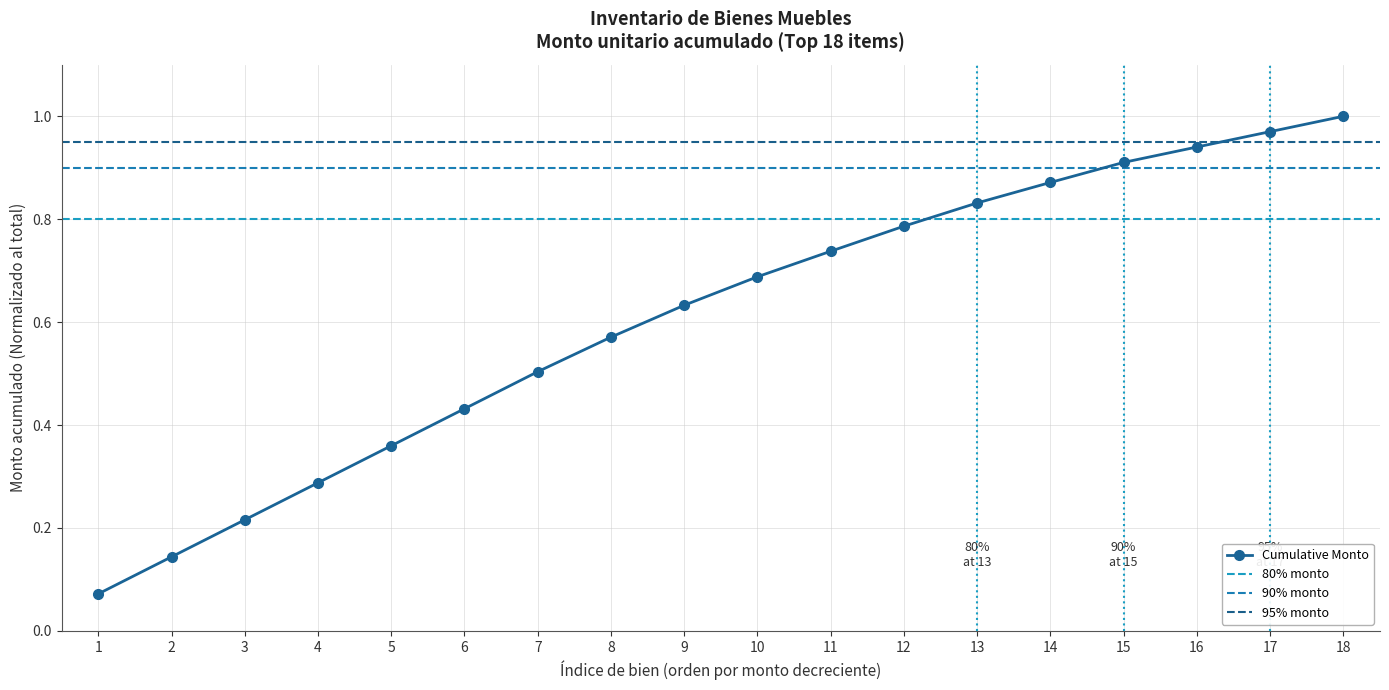

Reading left to right, extract all data points from this chart.

0.1	0.1	0.2	0.3	0.4	0.4	0.5	0.6	0.6	0.7	0.7	0.8	0.8	0.9	0.9	0.9	1.0	1.0